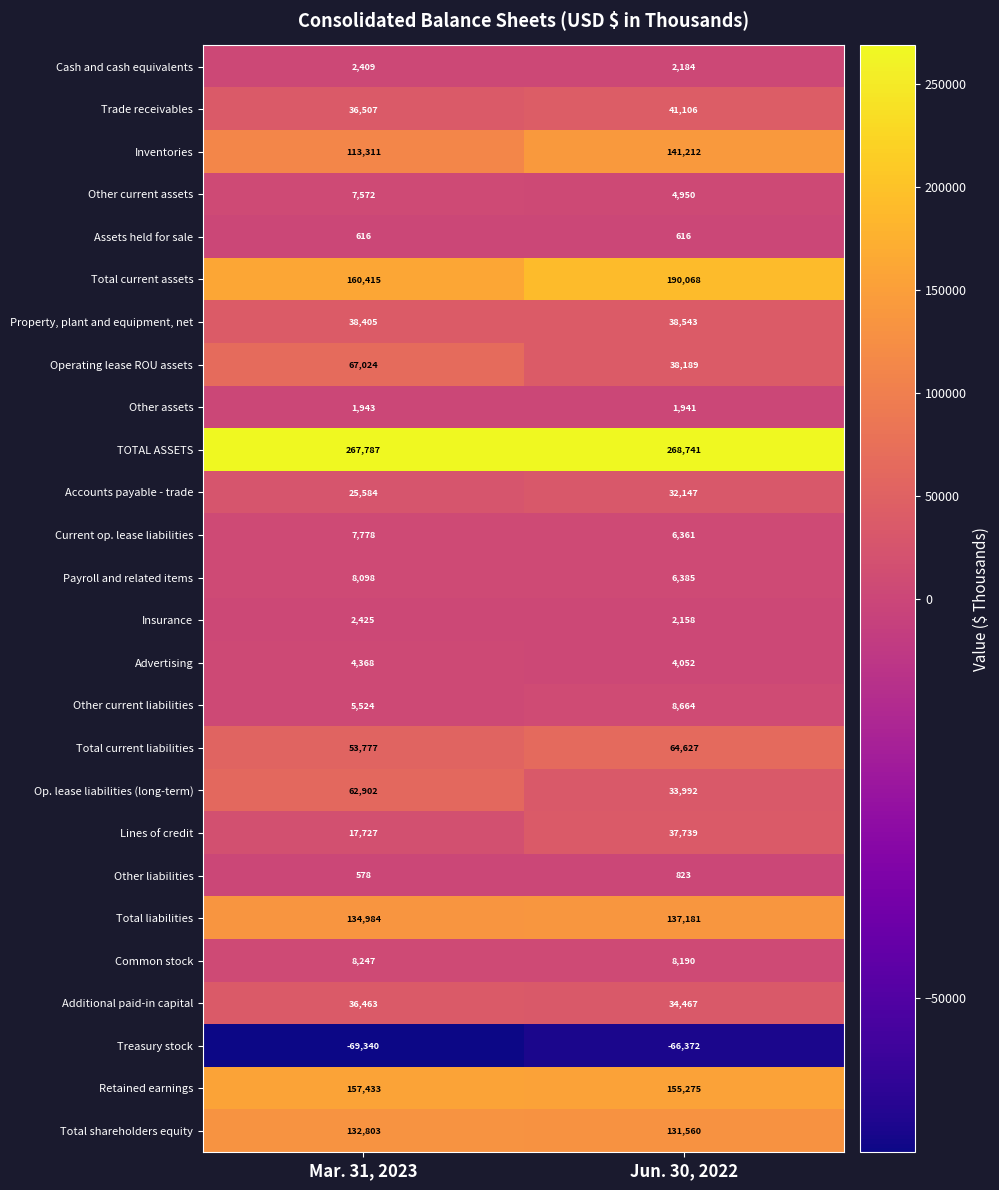

What is the difference between the highest and lowest values at Jun. 30, 2022?

335113